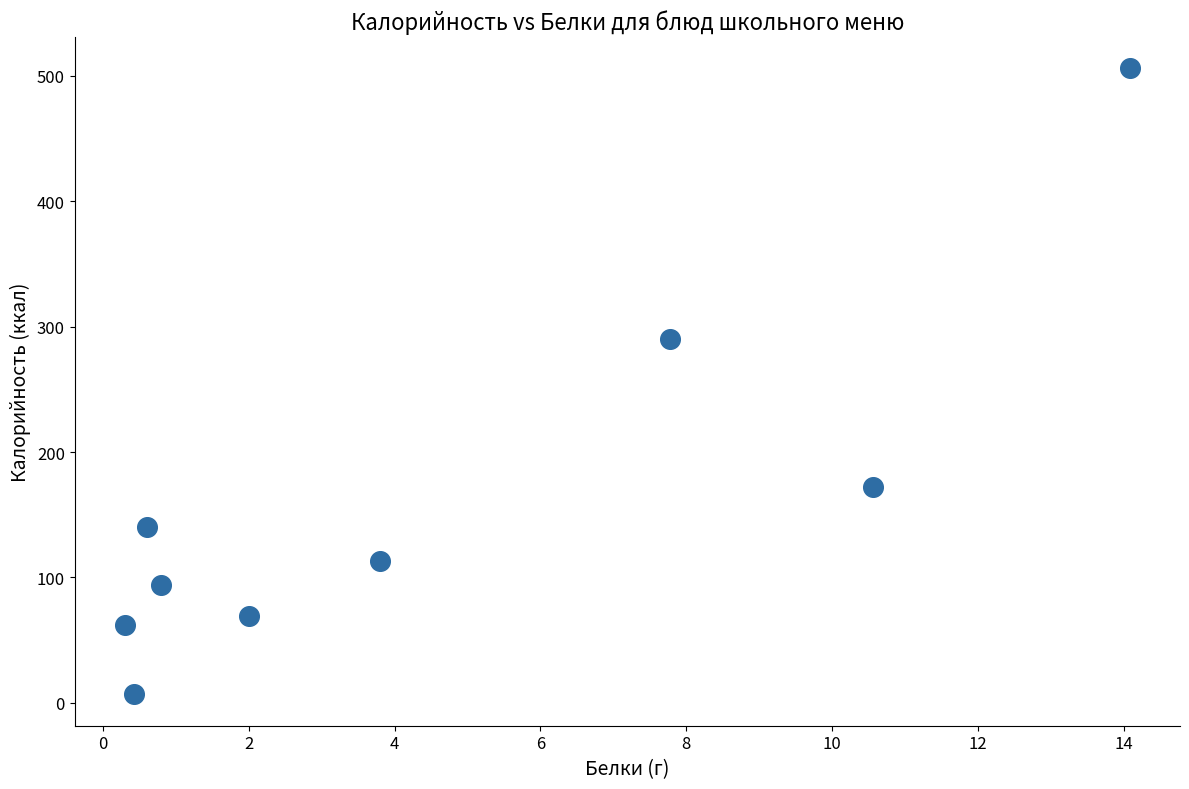

What is the average X value?

4.5